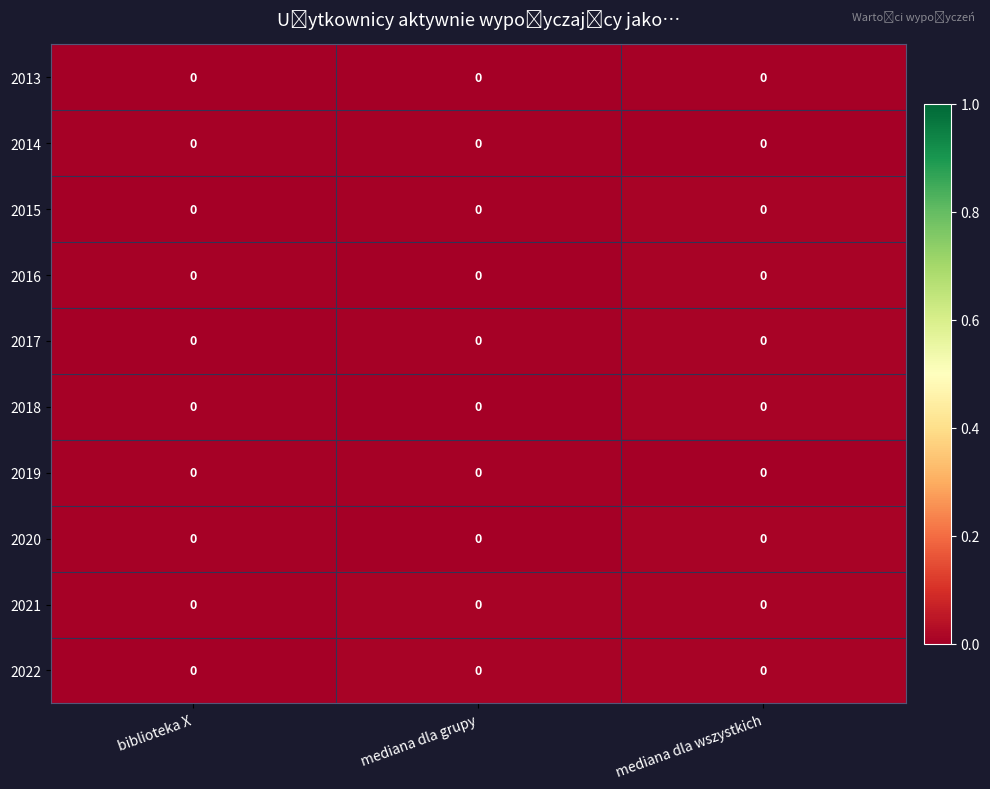

At which category is the sum across all series the highest?

mediana dla wszystkich